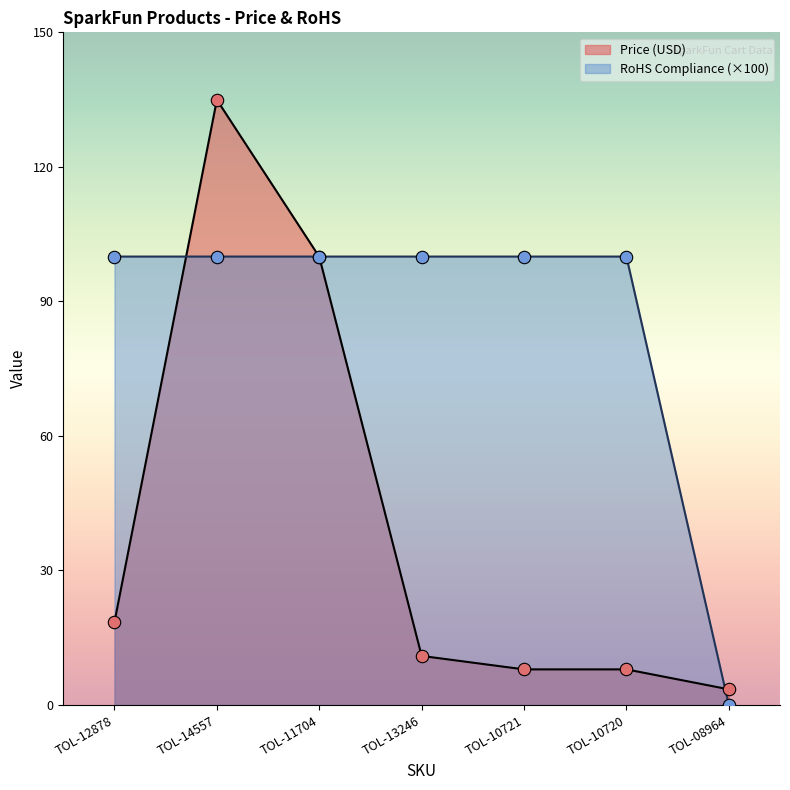

Which series has the largest Y range (max minus min)?

Price (USD)